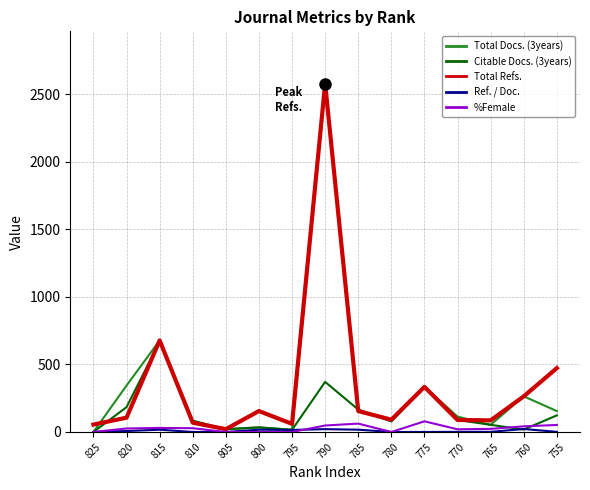

At which category is the sum across all series the highest?

790